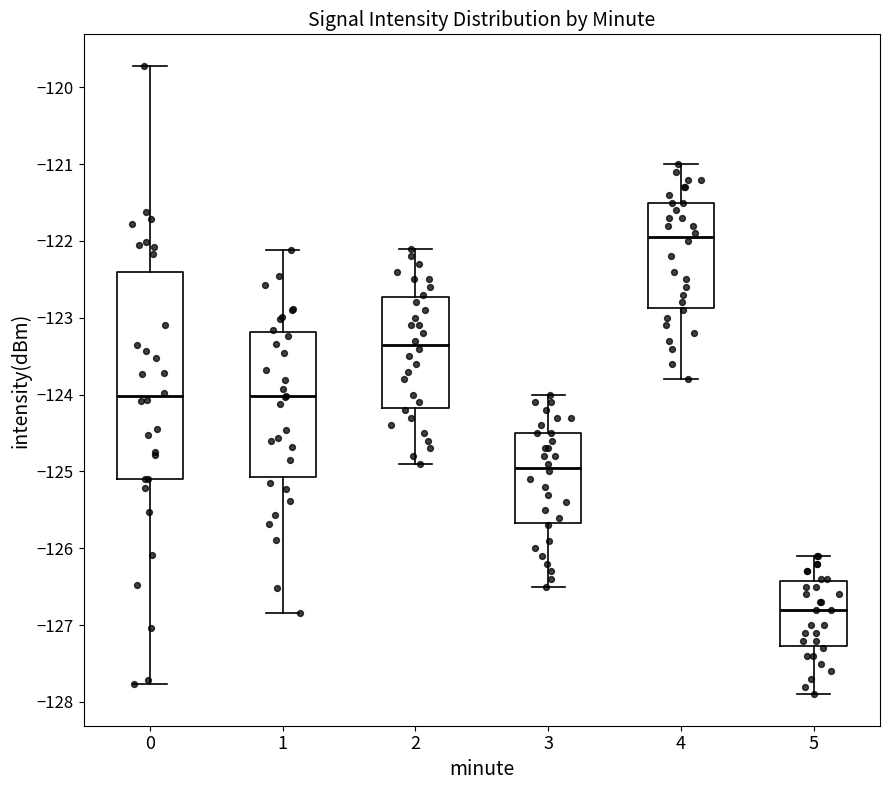

Reading left to right, transcribe this box plot: for each box, give where its median line is, the range the box spans, and where its two whiskers end, as read against the y-axis. The values are not printed on the chart, so give them approximately, as read against the axis.

0: median -124.0, box -125.1 to -122.4, whiskers -127.8 to -119.7
1: median -124.0, box -125.1 to -123.2, whiskers -126.8 to -122.1
2: median -123.3, box -124.2 to -122.7, whiskers -124.9 to -122.1
3: median -124.9, box -125.7 to -124.5, whiskers -126.5 to -124.0
4: median -121.9, box -122.9 to -121.5, whiskers -123.8 to -121.0
5: median -126.8, box -127.3 to -126.4, whiskers -127.9 to -126.1